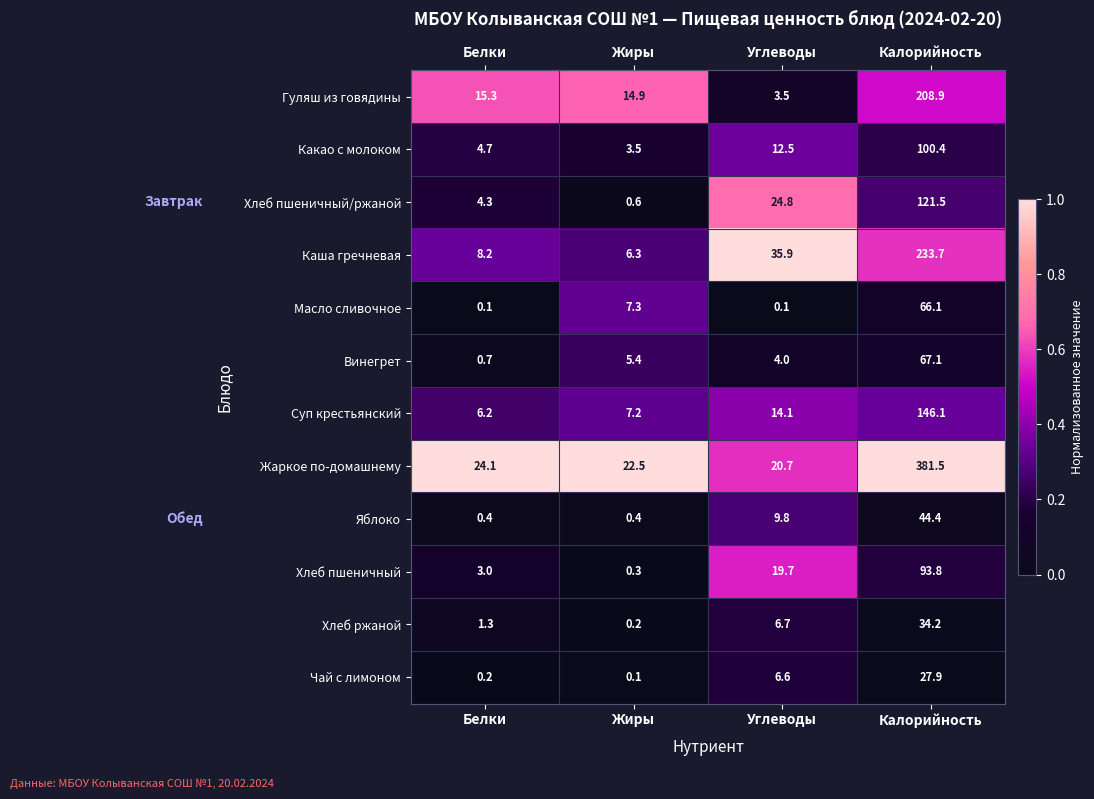

What is the spread (max minus min) of values at Белки?

24.0